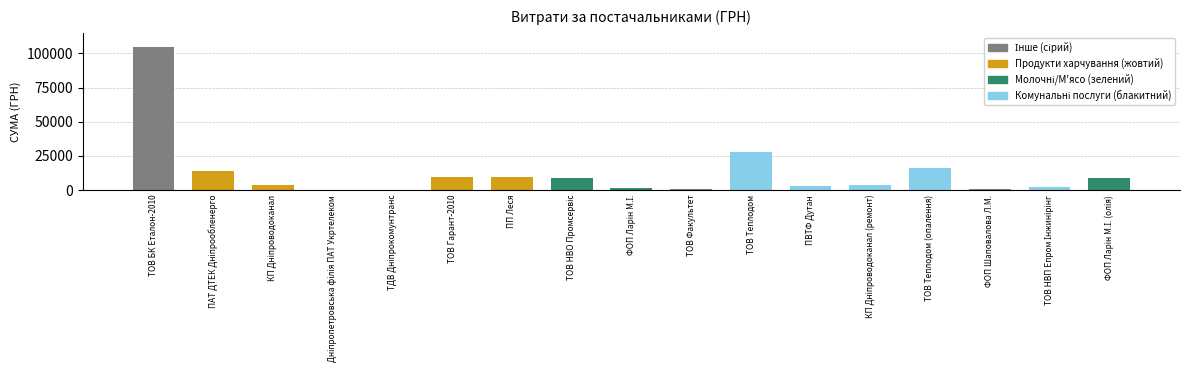

Approximately how many times larger is the value at ПП Леся compared to ТОВ Факультет?

14.1